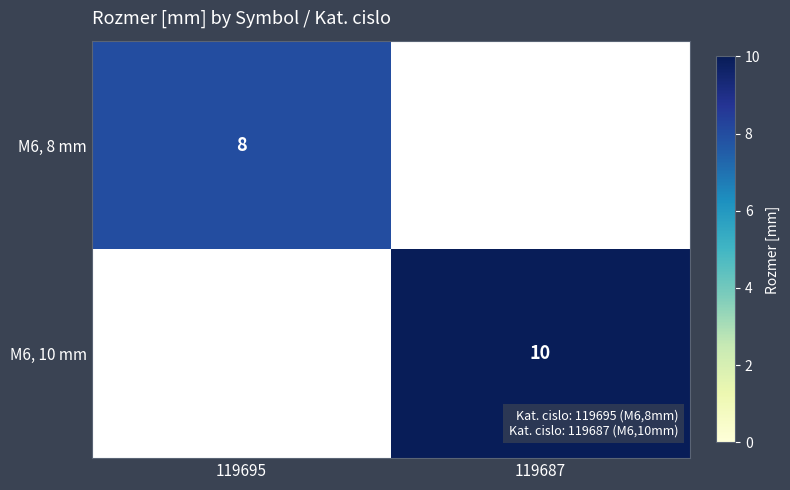

The value of M6, 10 mm at 119687 is 10. True or false?

True